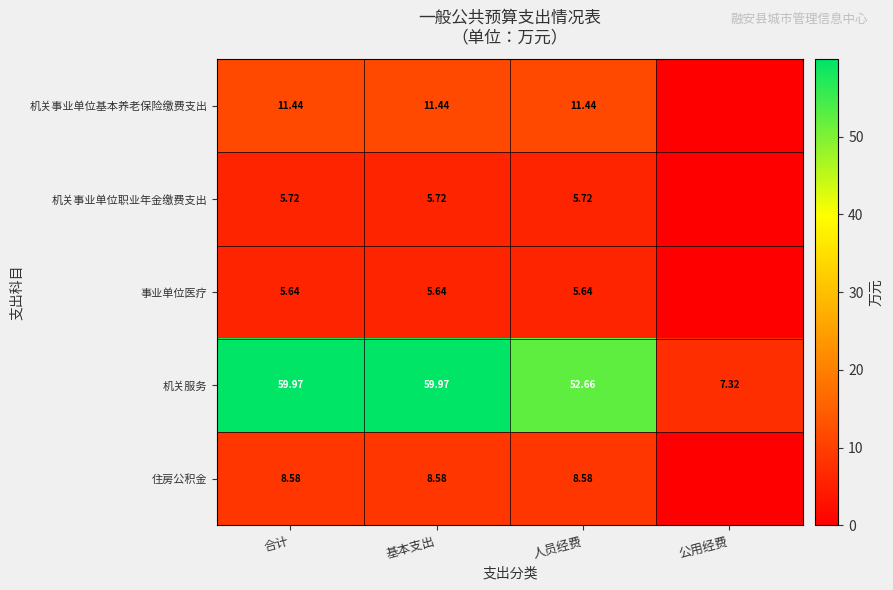

Which series changed the most between 基本支出 and 人员经费?

机关服务